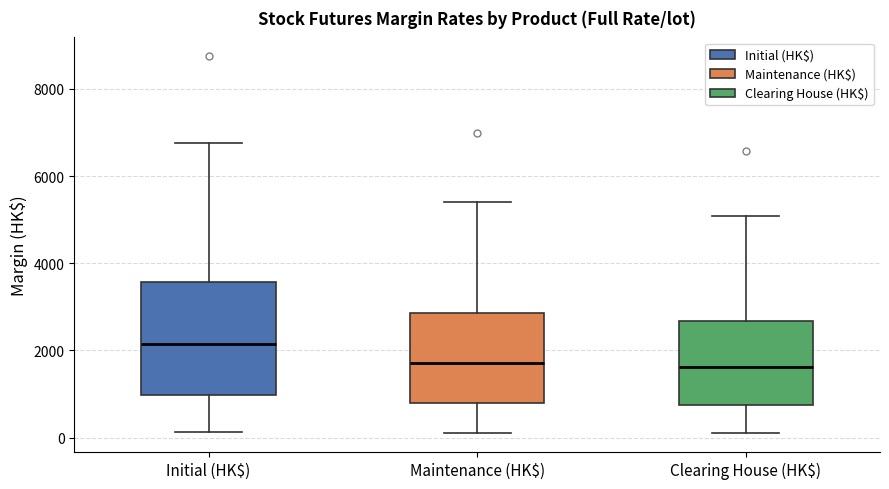

Reading left to right, read every box against the y-axis: the position of its median line, the range the box covers, and the ends of its whiskers. The values are not printed on the chart, so give them approximately, as read against the axis.

Initial (HK$): median 2200, box 1000 to 3600, whiskers 200 to 6800
Maintenance (HK$): median 1800, box 800 to 2800, whiskers 200 to 5400
Clearing House (HK$): median 1600, box 800 to 2600, whiskers 200 to 5000